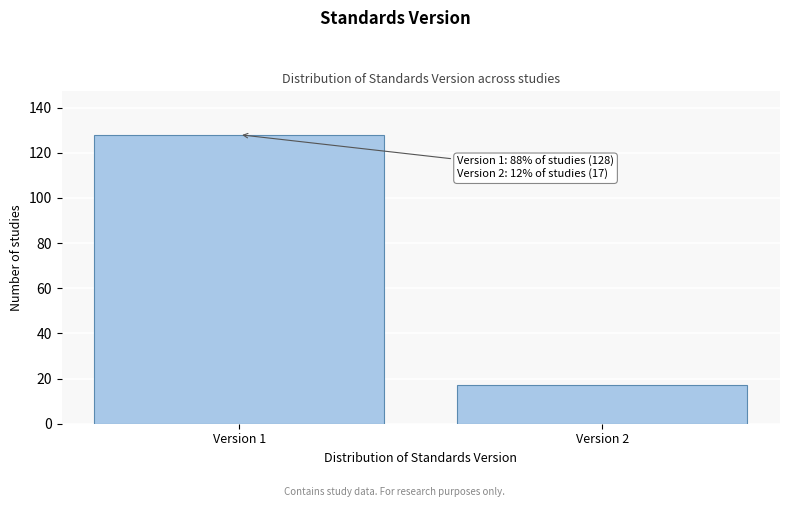

Reading right to left, what are all the values shown in this chart?

17	128